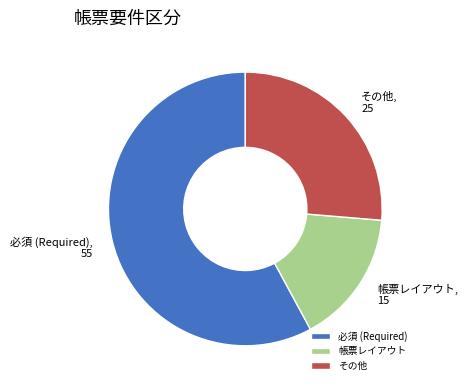

Rank the categories by value from highest to lowest.

必須 (Required), その他, 帳票レイアウト